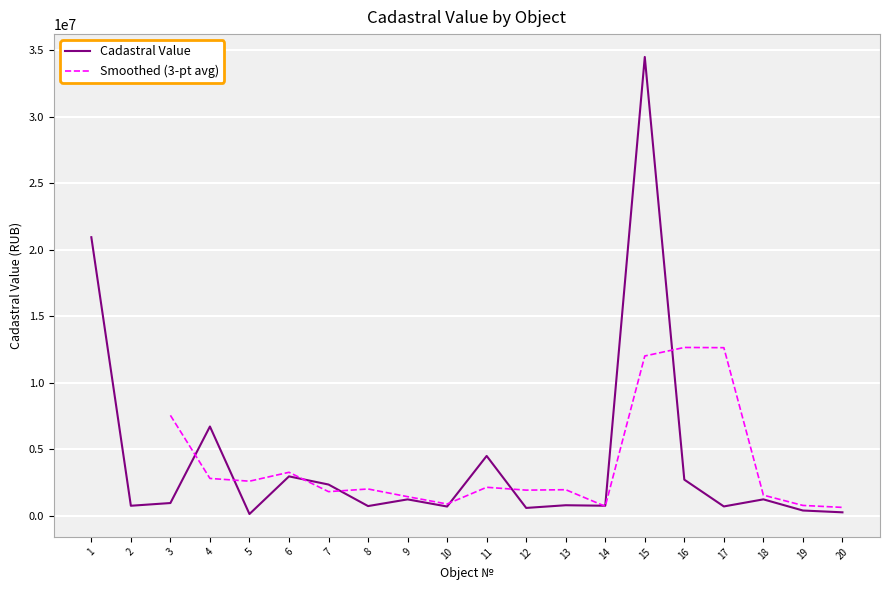

Reading left to right, extract all data points from this chart.

20929636.5	749101.9	953339.8	6704309.1	127848.5	2956837.7	2343963.0	725026.7	1228101.2	691085.6	4493087.2	585149.1	787894.9	749101.9	34474321.0	2710311.4	697650.6	1230019.8	391540.6	255463.7